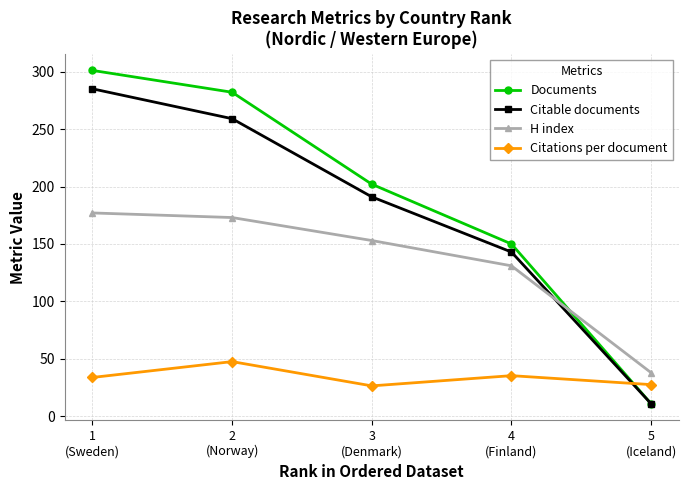

What is the smallest value displayed?

11.0